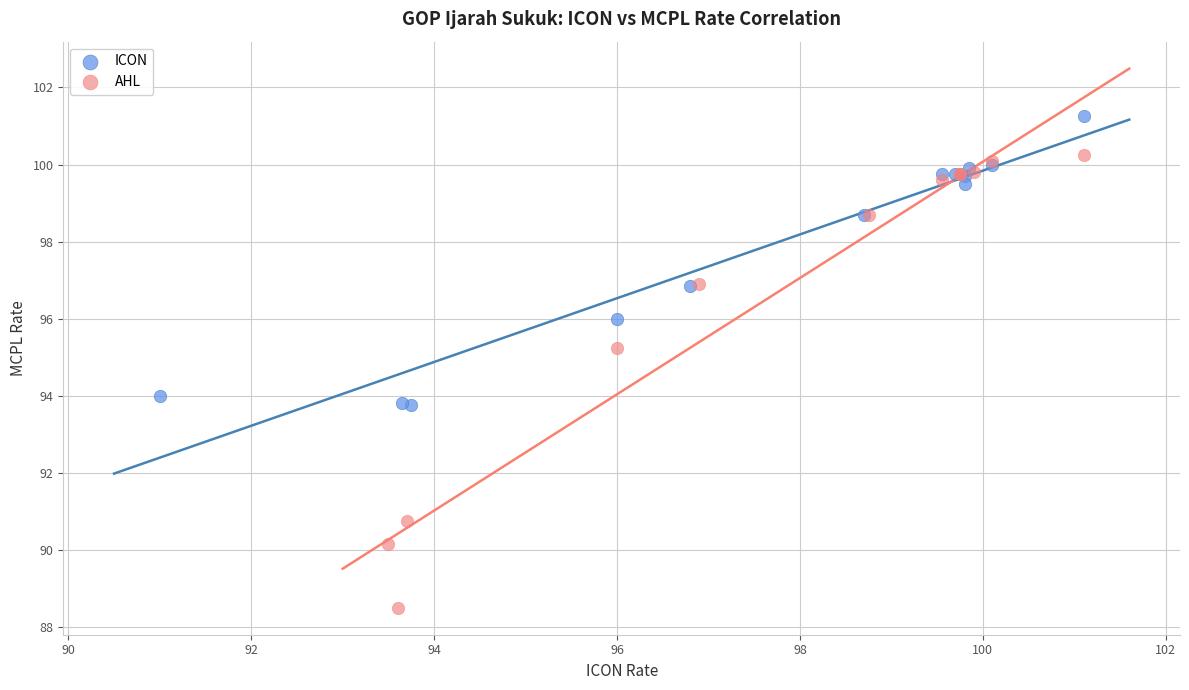

Which series reaches the maximum Y coordinate?

ICON